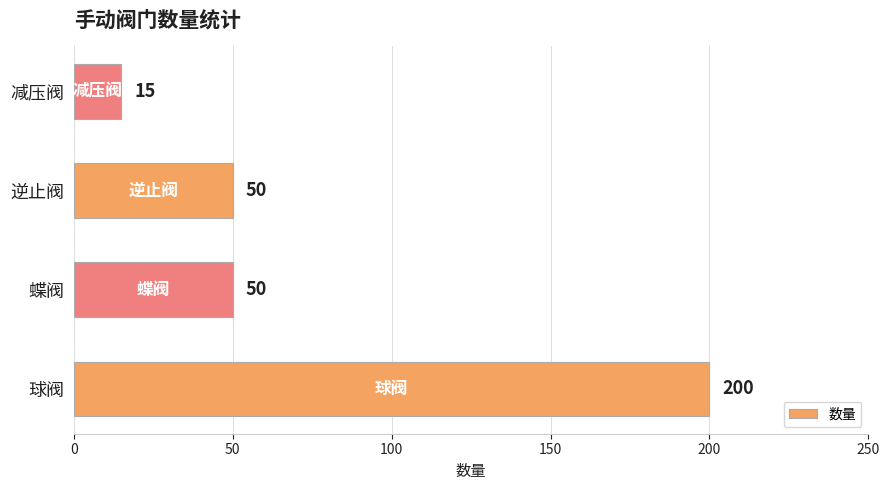

Does the chart contain any negative values?

No